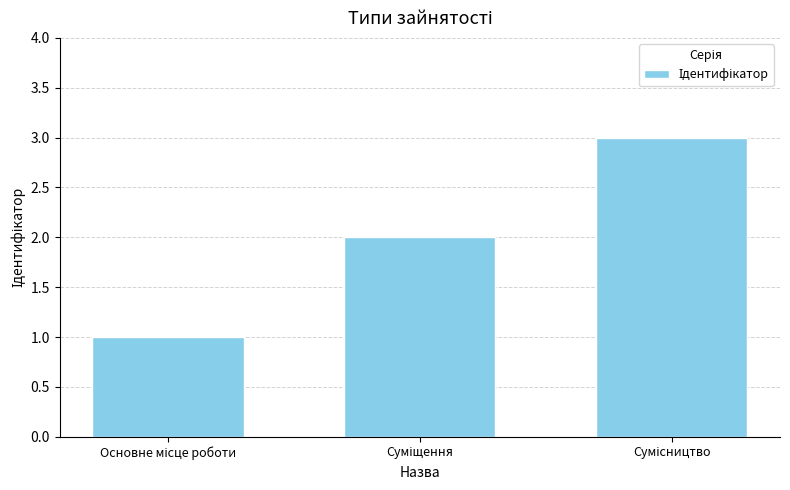

What is the sum of all values?

6